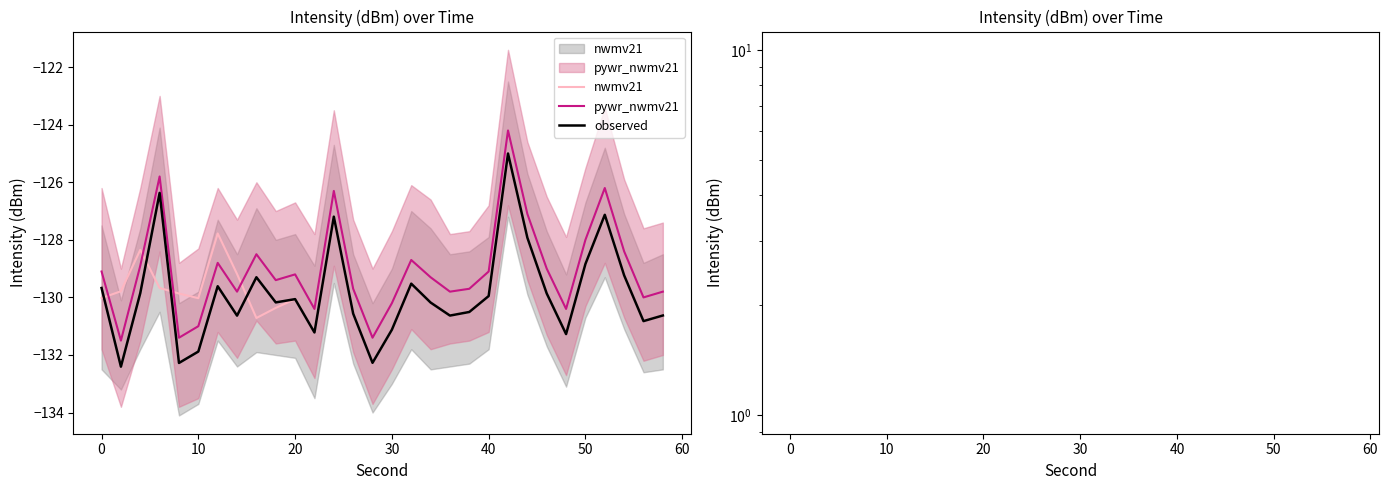

In nwmv21, how many points are lower than both neighbors (excluding endpoints)?

7